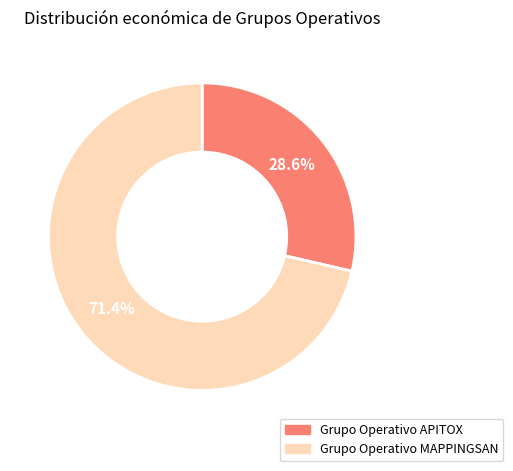

Which has a higher value, Grupo Operativo MAPPINGSAN or Grupo Operativo APITOX?

Grupo Operativo MAPPINGSAN